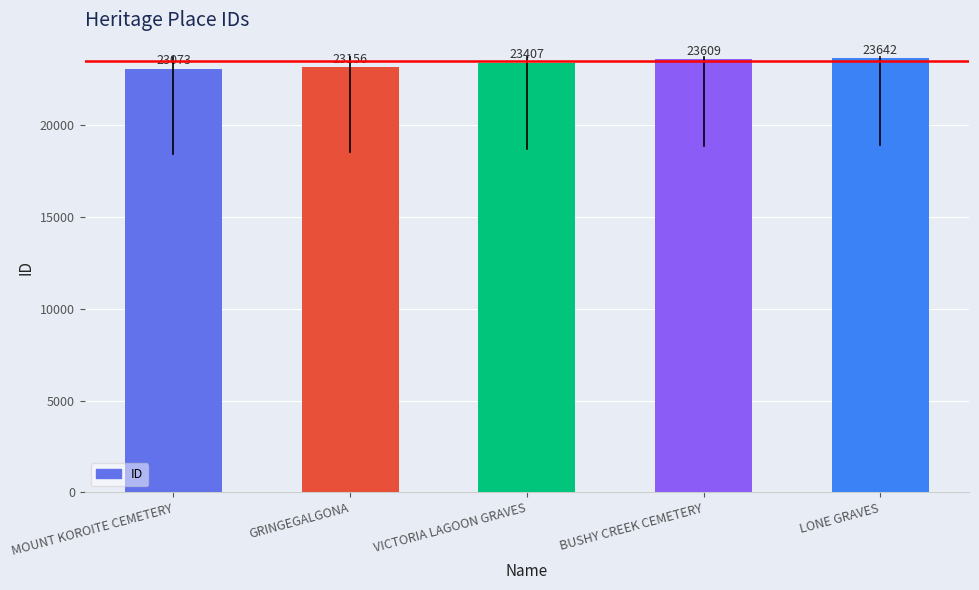

Reading left to right, list all the values displayed in this chart.

23073	23156	23407	23609	23642